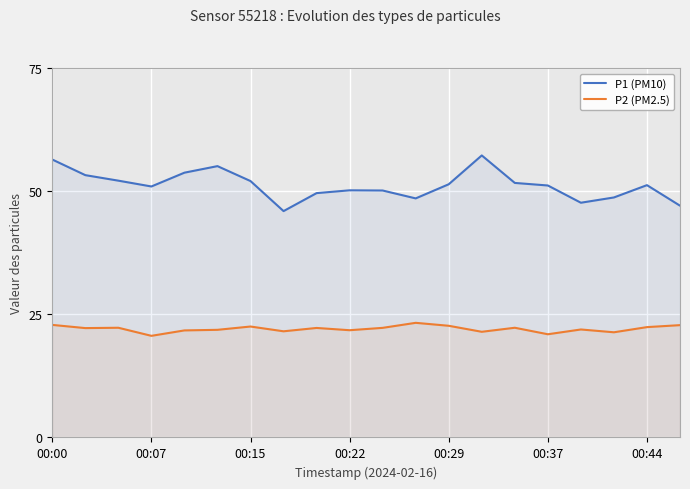

Reading right to left, list all the values displayed in this chart.

P1 (PM10): 47.0	51.2	48.7	47.6	51.1	51.7	57.2	51.4	48.5	50.1	50.2	49.6	46.0	52.0	55.1	53.8	51.0	52.1	53.2	56.4
P2 (PM2.5): 22.8	22.4	21.4	21.9	20.9	22.3	21.4	22.7	23.3	22.2	21.8	22.2	21.6	22.5	21.9	21.7	20.6	22.3	22.2	22.9